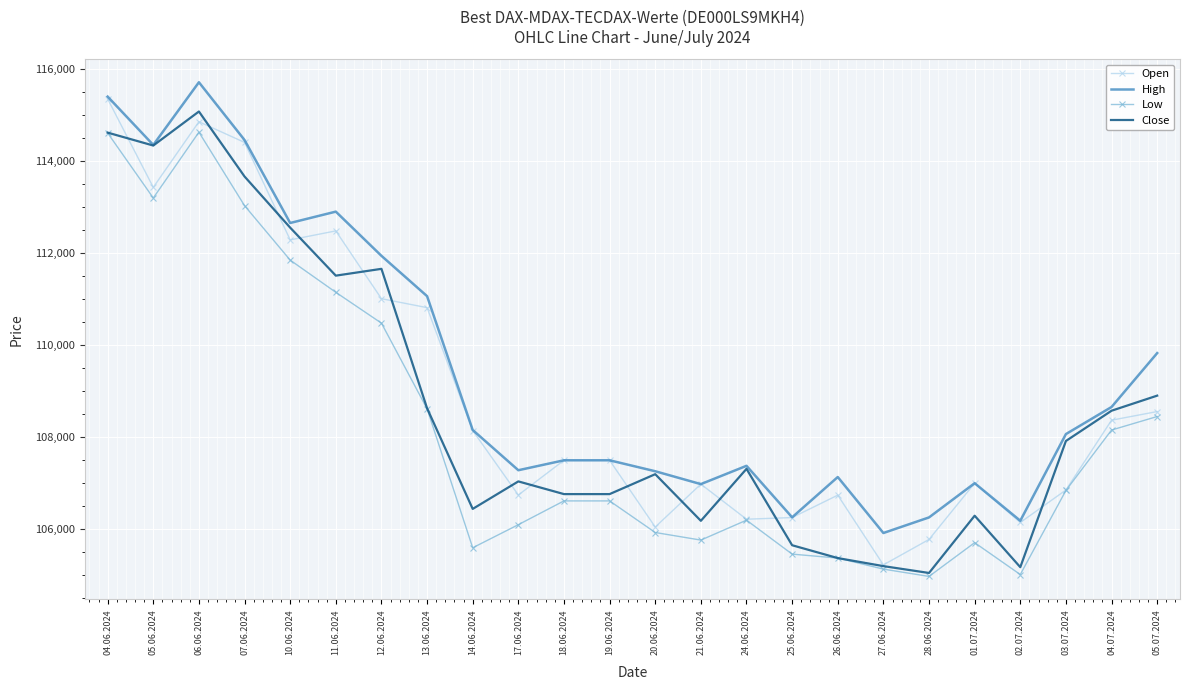

What are all the series names shown in the legend?

Open, High, Low, Close